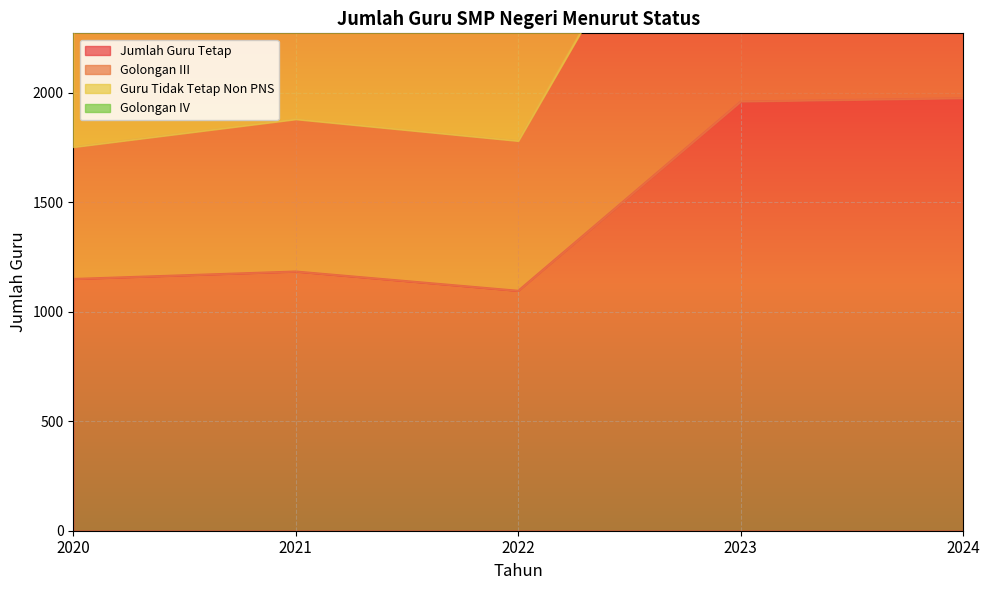

True or false: Jumlah Guru Tetap has a value of 1617 at 2021.

False